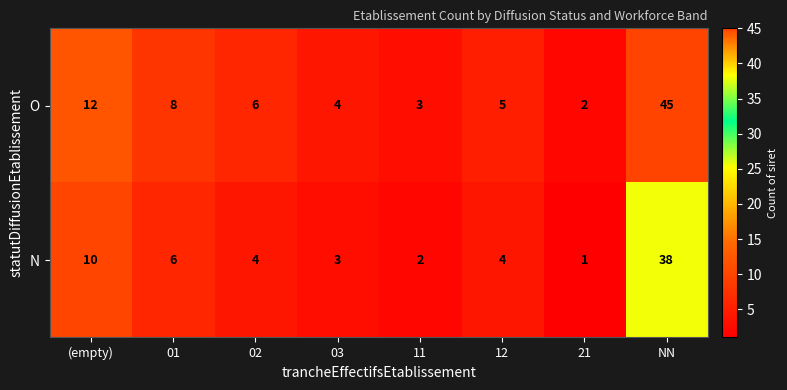

At which label does O reach its peak?

NN